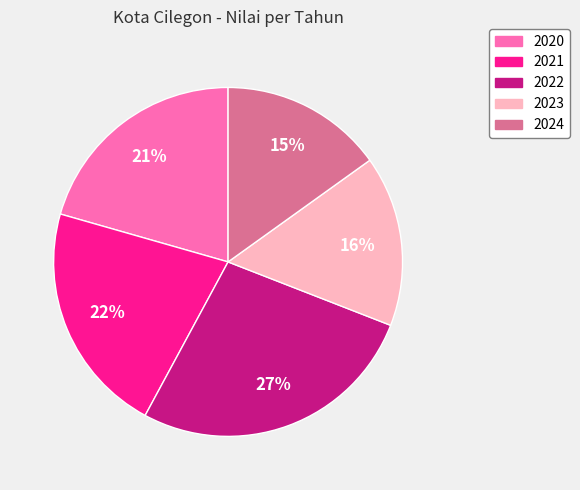

Is it true that 2020 is 21% of the pie?

True